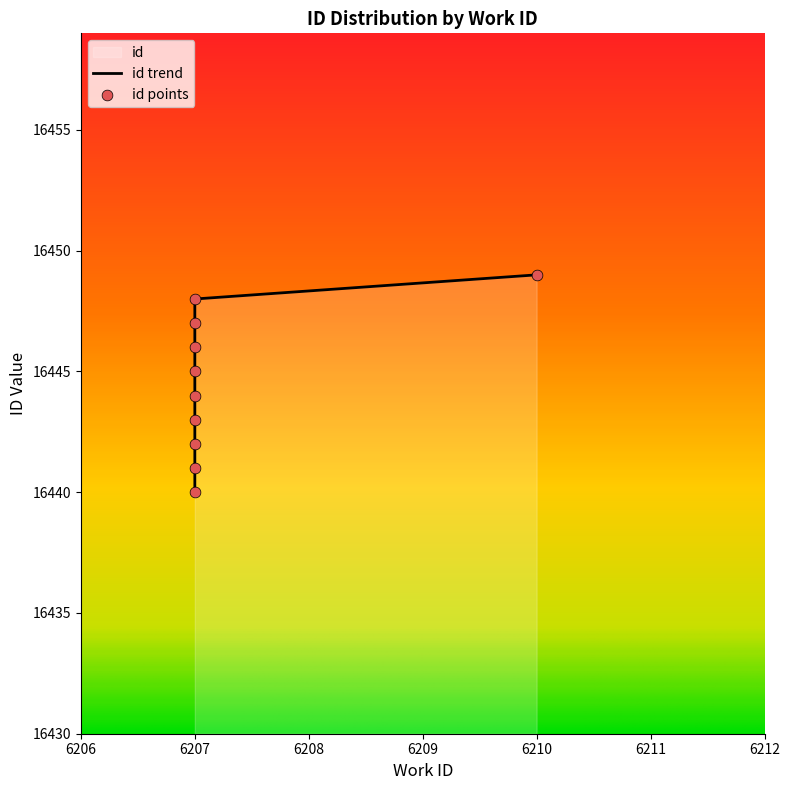

What is the change in value from 6207 to 6207?

+1